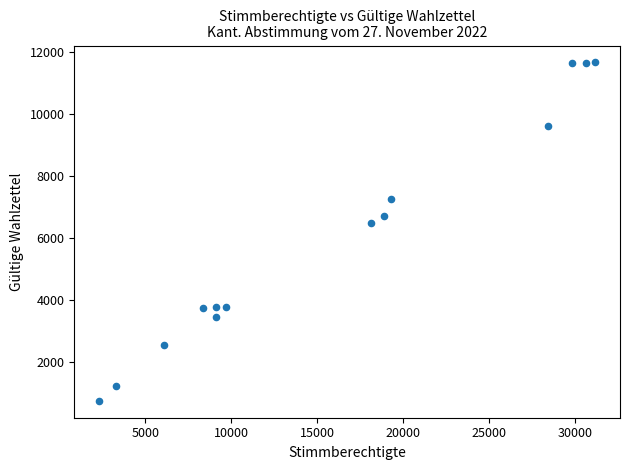

What is the range of Y values (max minus min)?

10923